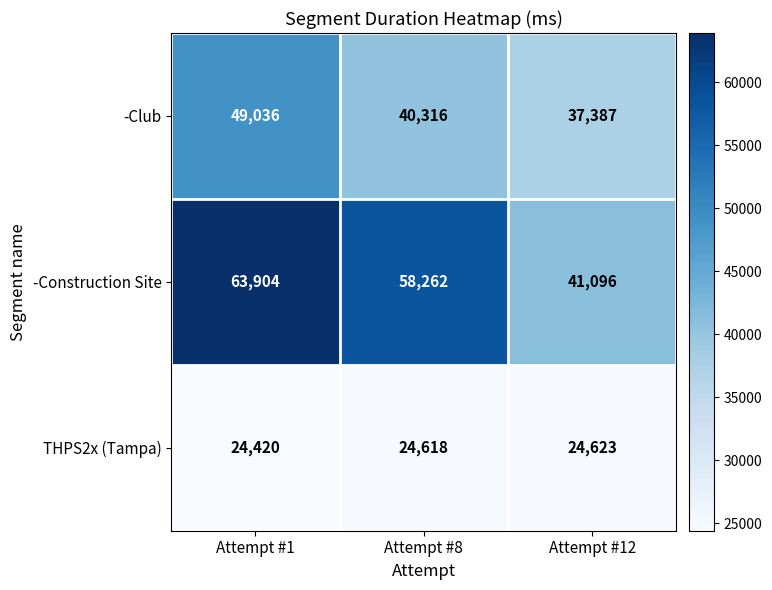

At which category does the chart reach its peak across all series?

Attempt #1